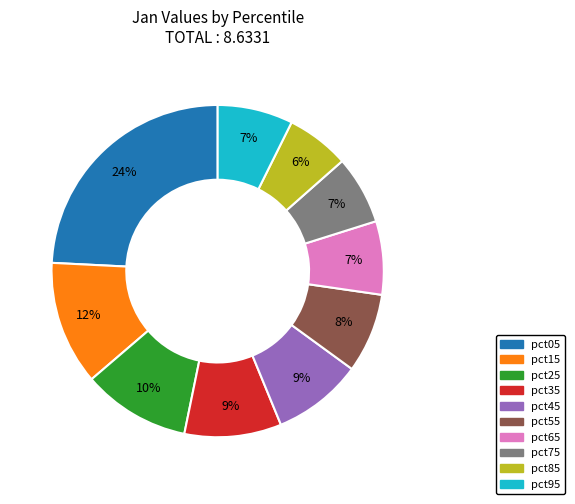

Does pct45 account for over 50% of the chart?

No